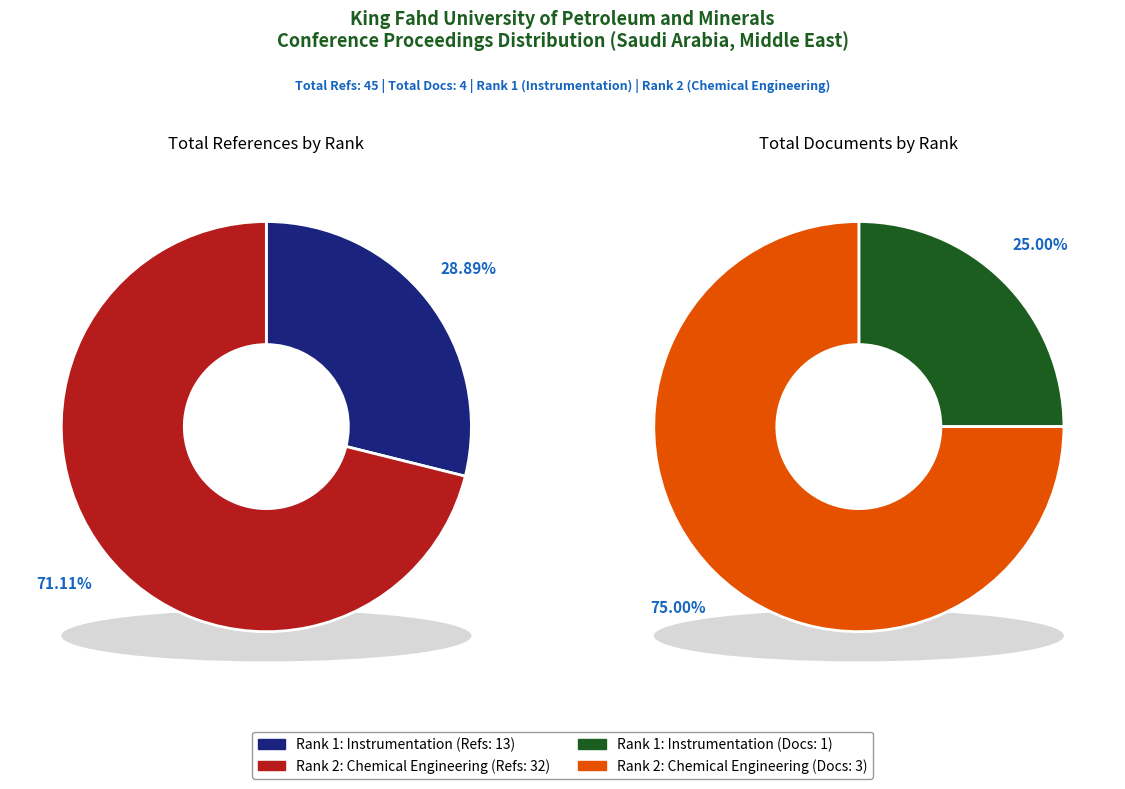

Count the number of slices in the pie.

2